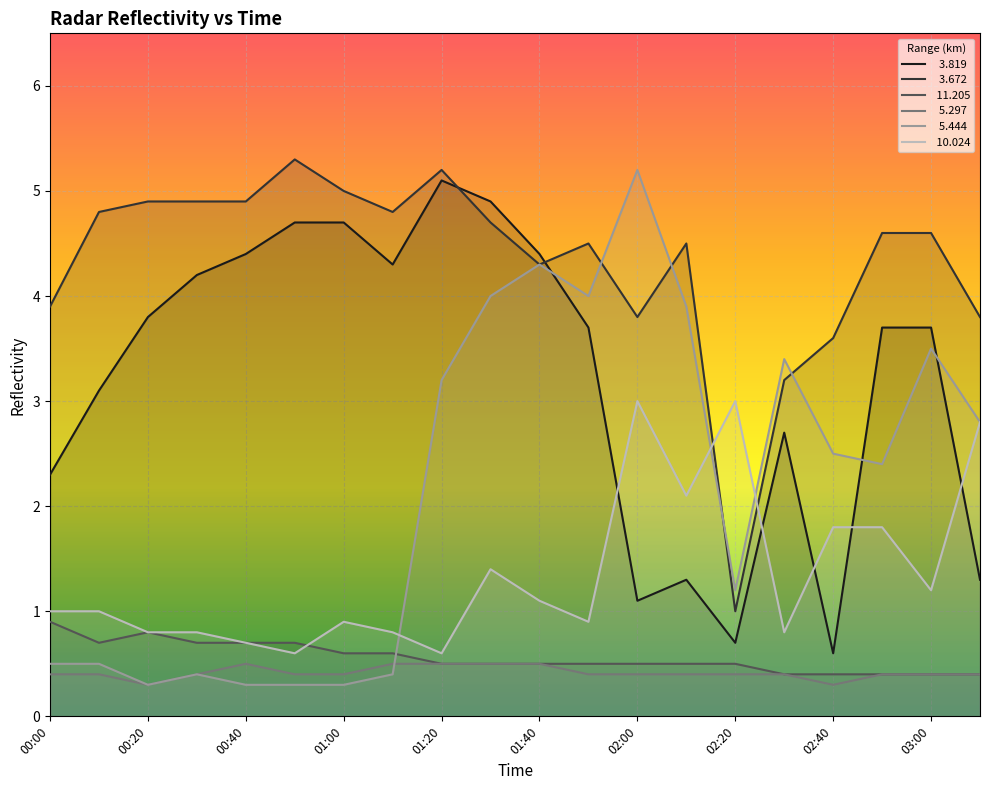

Which series has the widest spread of values?

  5.444